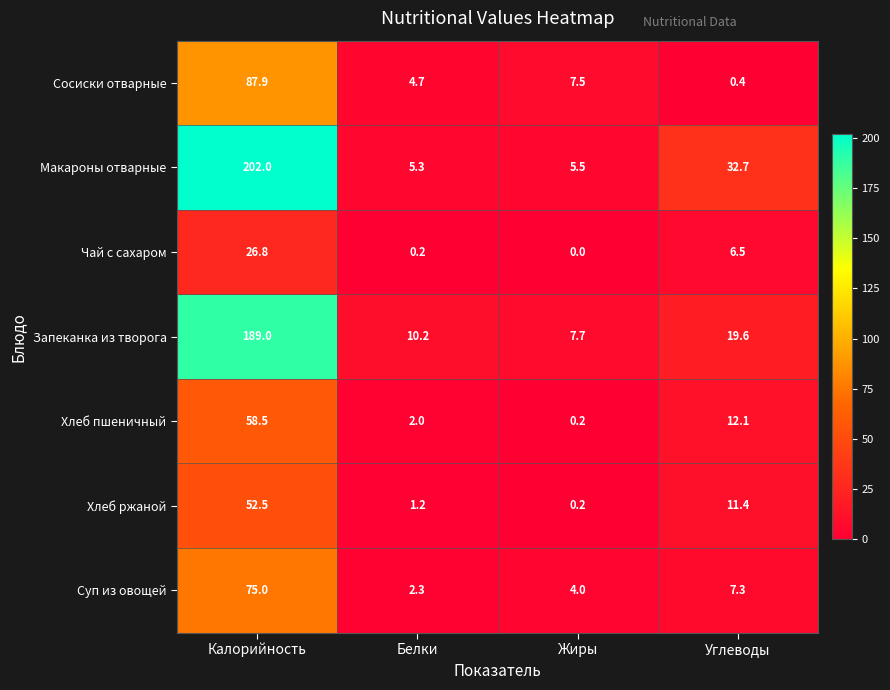

Which series changed the most between Белки and Углеводы?

Макароны отварные